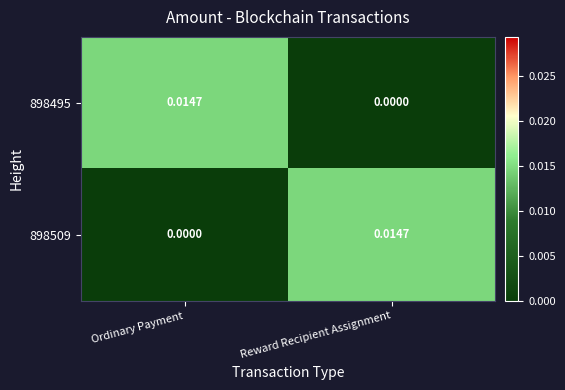

At which label is 898509 closest to 0?

Ordinary Payment